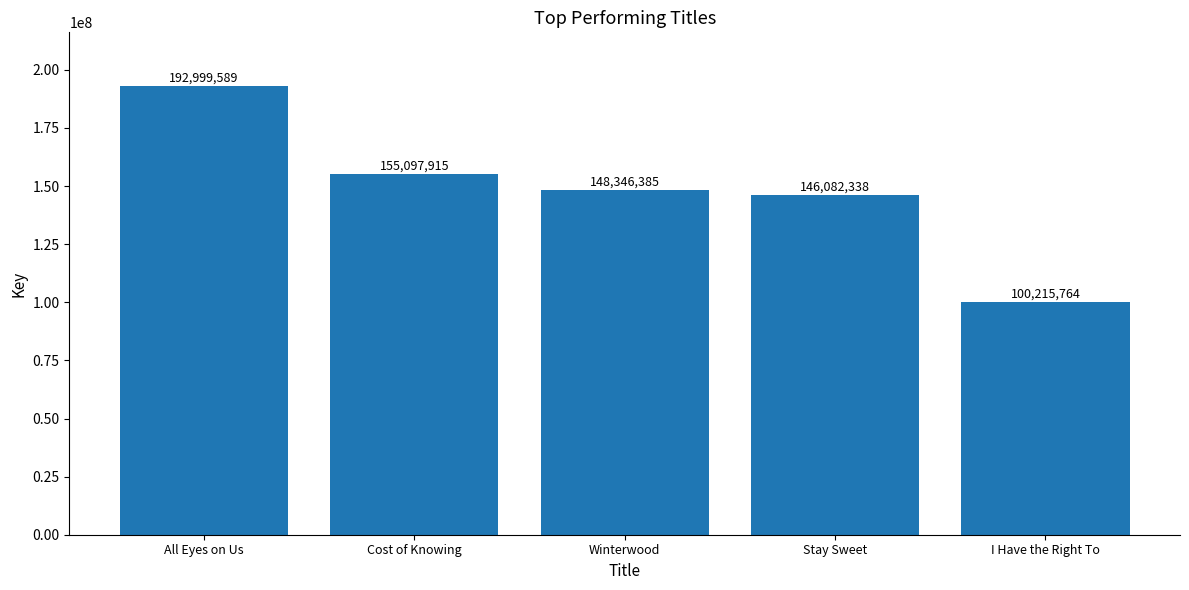

At which label is the value closest to 146607676?

Stay Sweet